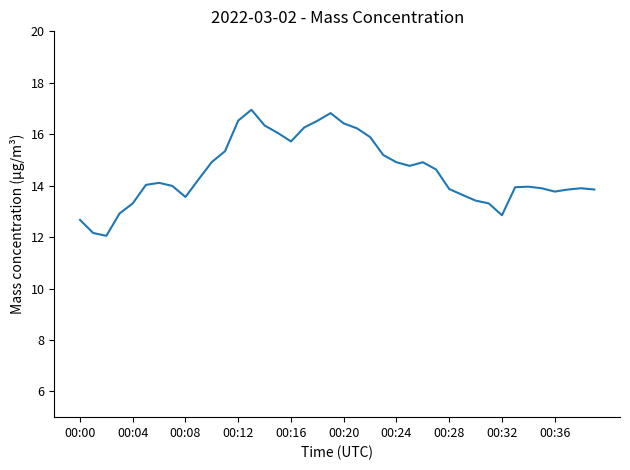

What is the minimum value shown in the chart?

12.1